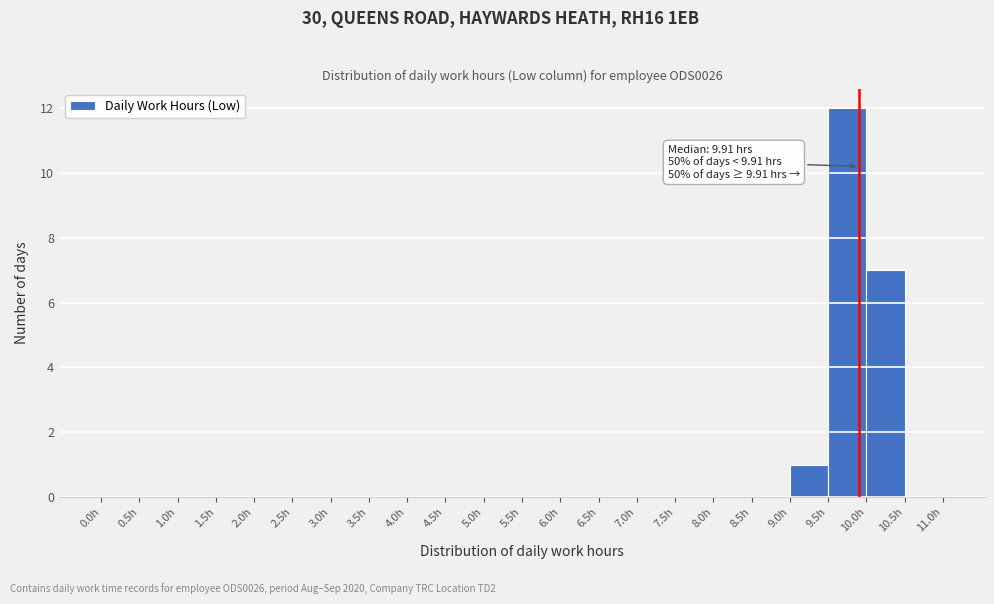

Which range on the x-axis has the tallest bar?

9.5 to 10.0